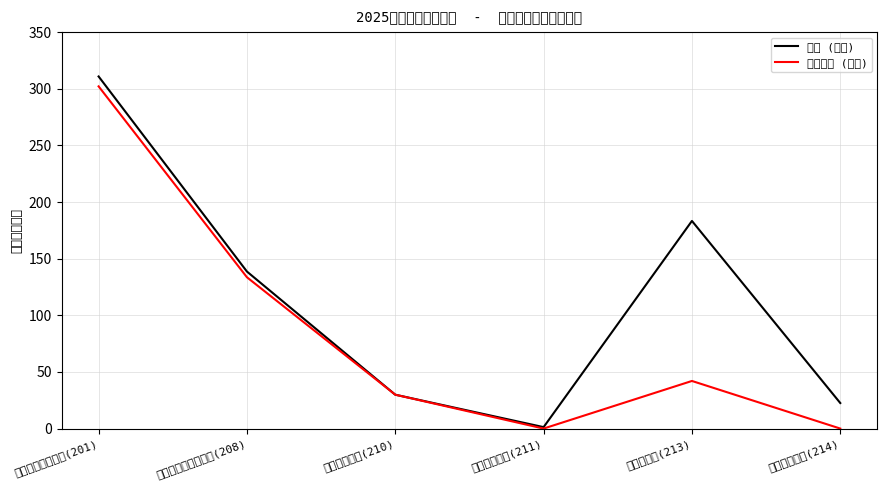

What is the maximum value for 基本支出 (万元)?

302.1